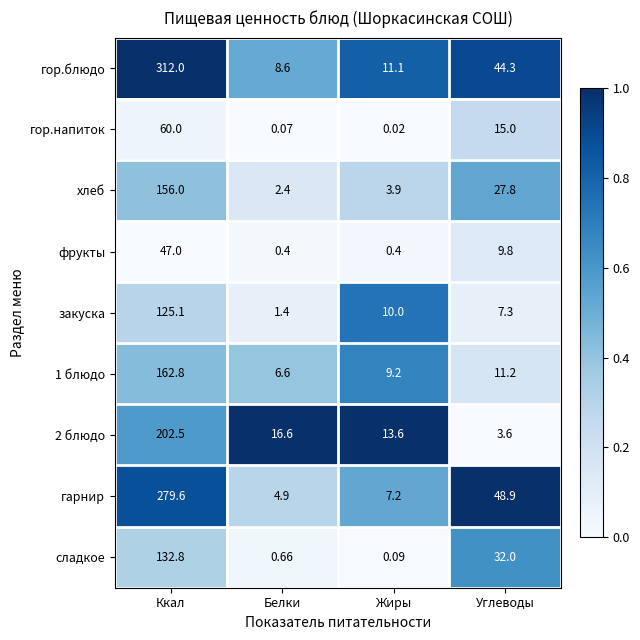

At which category is the sum across all series the highest?

Ккал